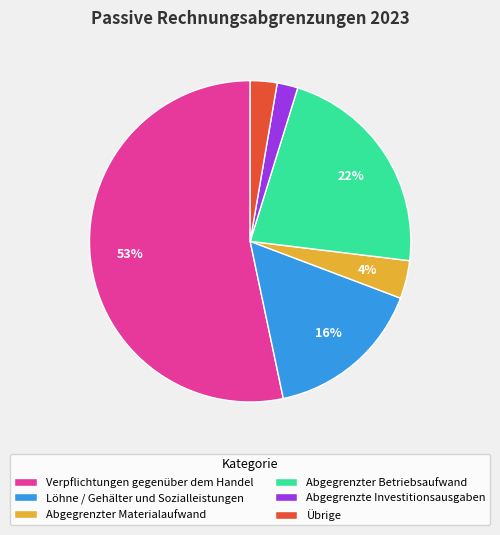

To the nearest percent, what portion does Übrige represent?

3%